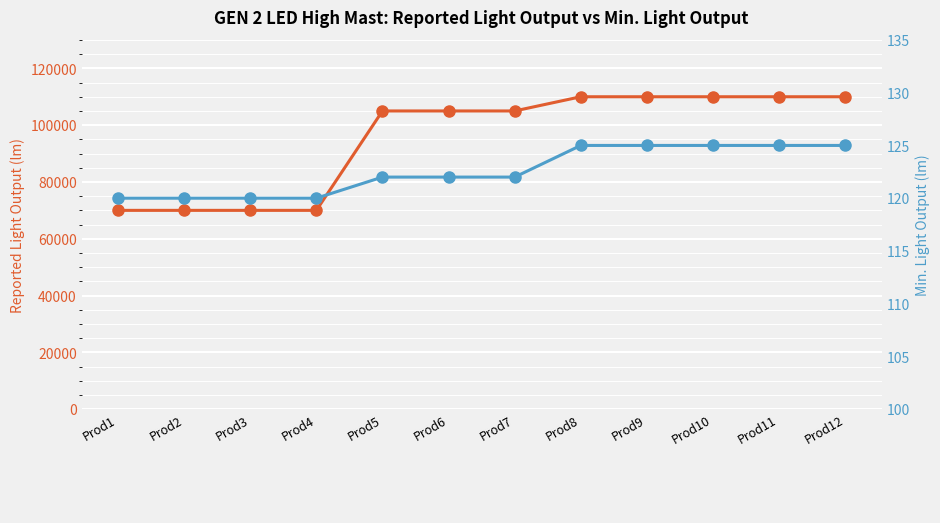

Count the number of data series in this chart.

2